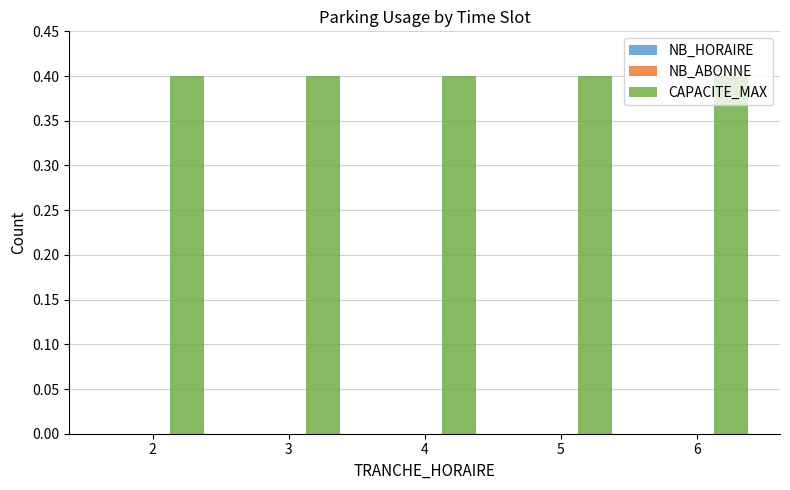

Reading left to right, list all the values displayed in this chart.

NB_HORAIRE: 0.0	0.0	0.0	0.0	0.0
NB_ABONNE: 0.0	0.0	0.0	0.0	0.0
CAPACITE_MAX: 0.4	0.4	0.4	0.4	0.4